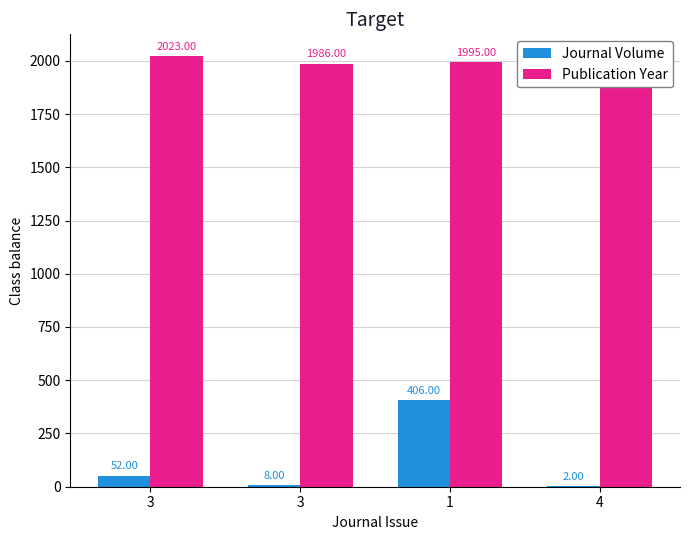

Are the bars horizontal?

No